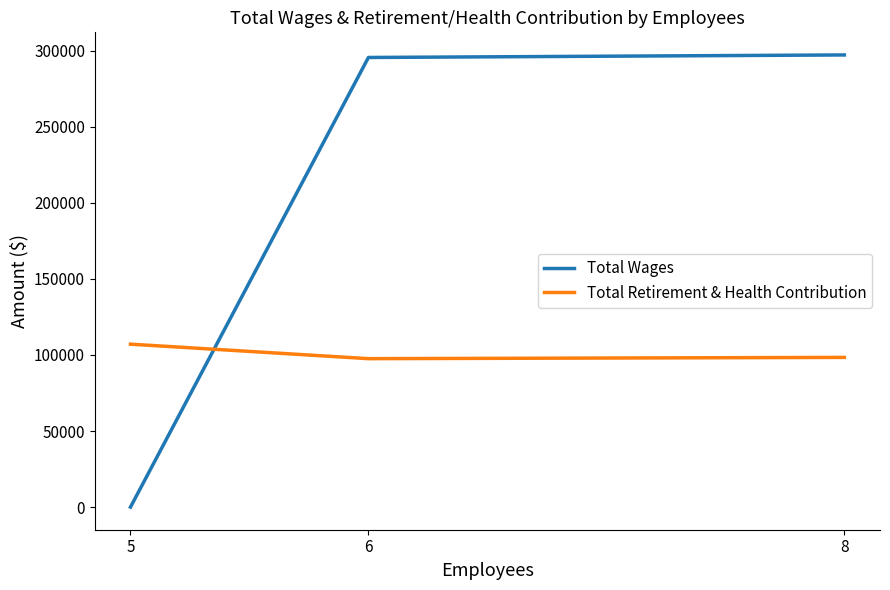

How many categories are shown in the chart?

3